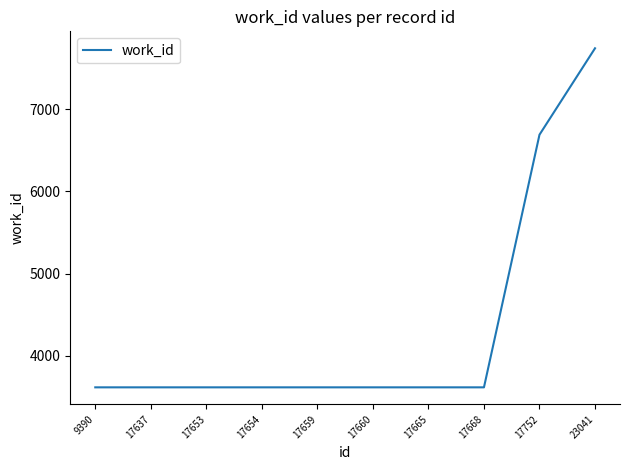

Count the number of values greater than 3617.

2